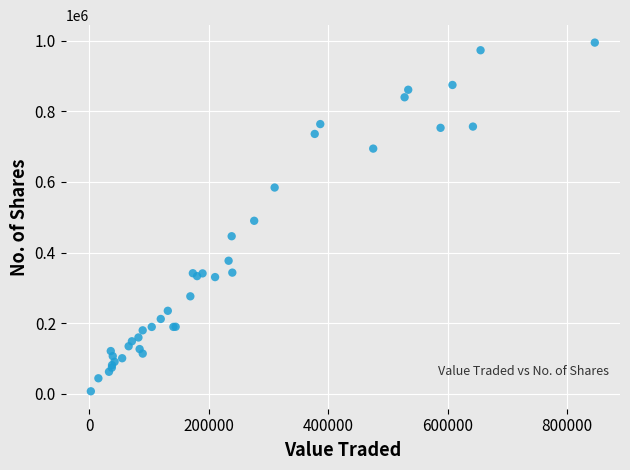

What Y value in the scatter plot is closest to 501037?

490145